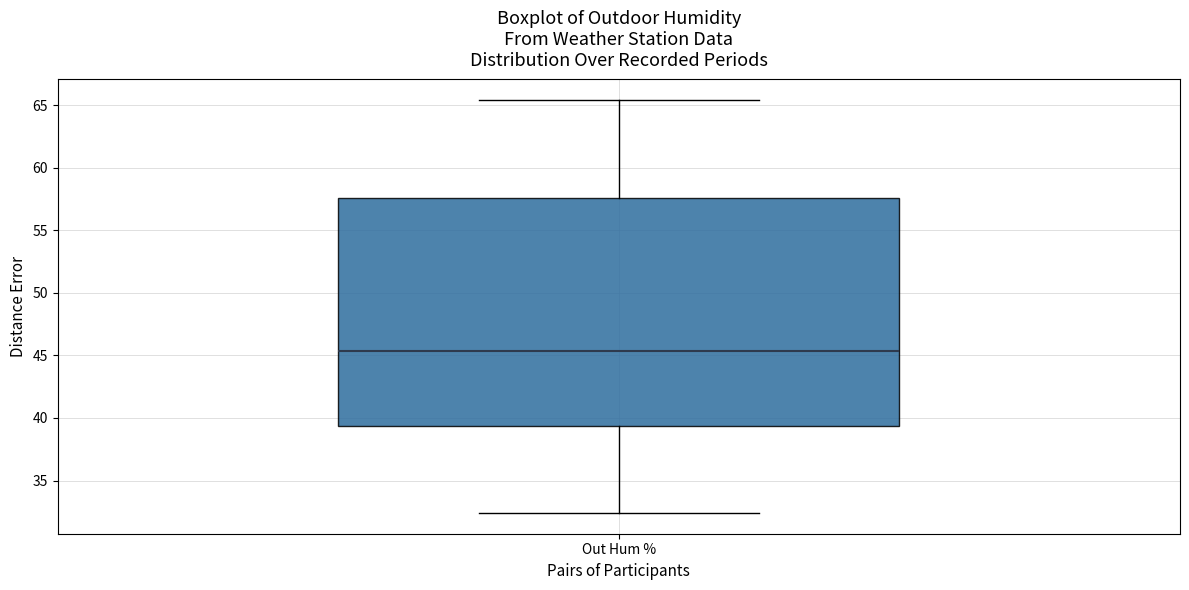

Read this box plot against the y-axis: the position of the median line, the range covered by the box, and the ends of both whiskers. The values are not printed on the chart, so give them approximately, as read against the axis.

median 45.5, box 39.5 to 57.5, whiskers 32.5 to 65.5